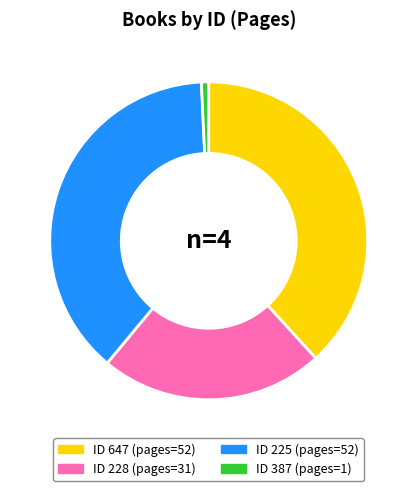

Is there any slice that represents more than half of the pie?

No